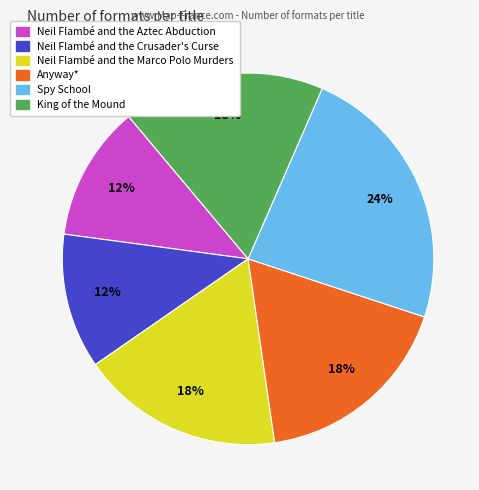

Approximately how many times larger is the value at Anyway* compared to King of the Mound?

1.0